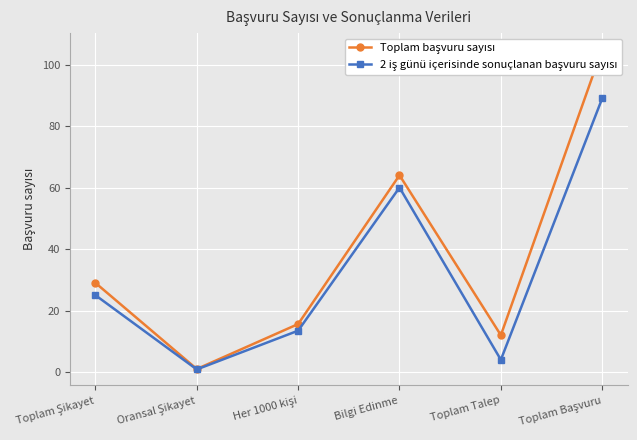

What is the maximum value for Toplam başvuru sayısı?

105.0